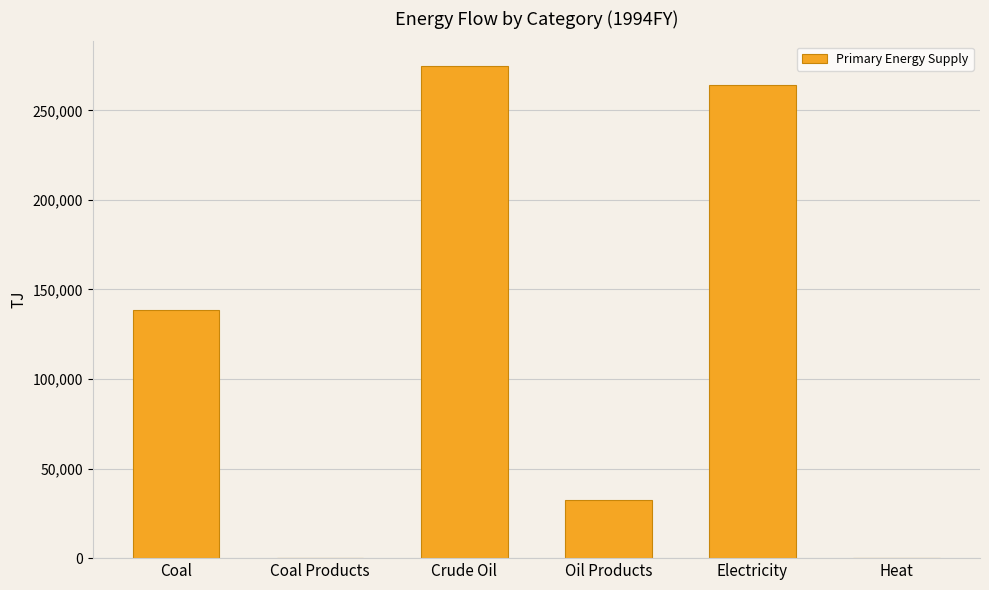

The chart shows a value of 138599.4 at Coal. True or false?

True